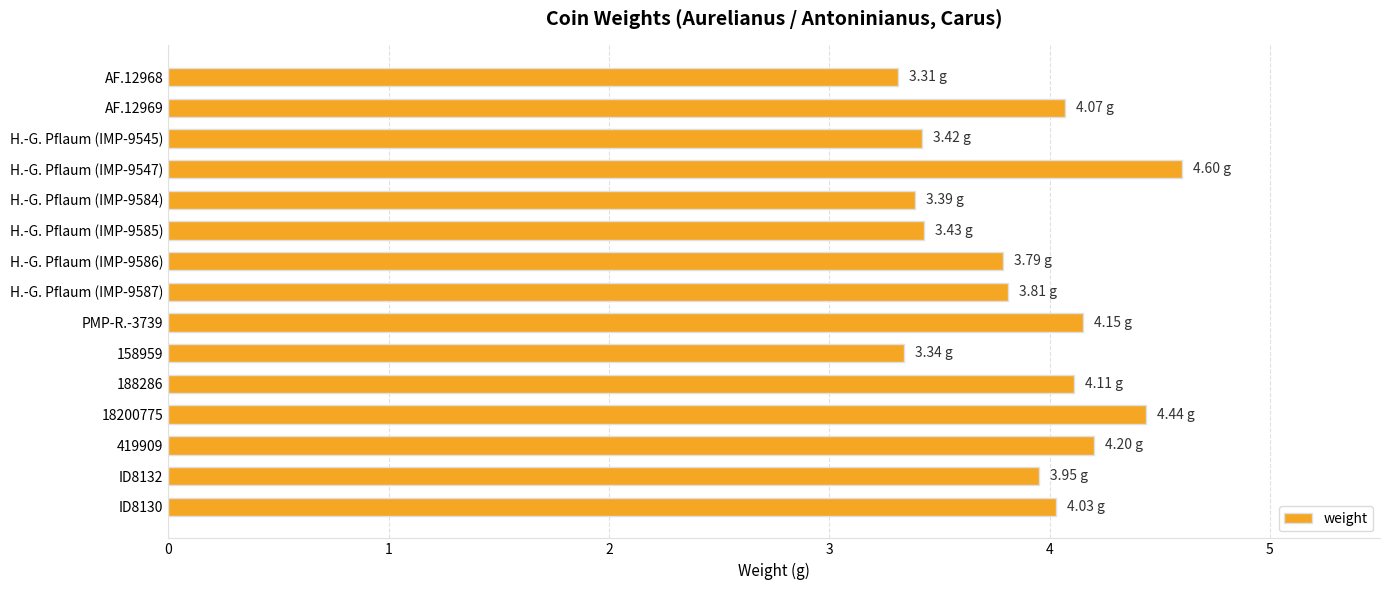

What is the sum of the values at H.-G. Pflaum (IMP-9547) and ID8132?

8.6